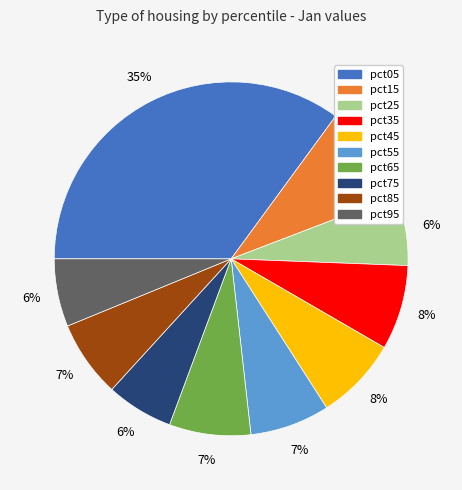

Does any single category account for the majority?

No